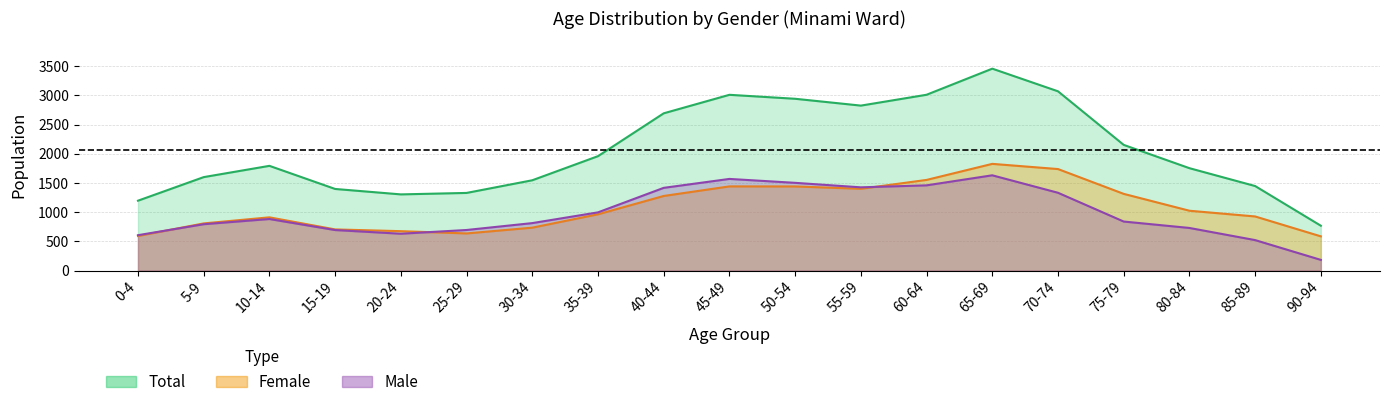

Where do female and male first cross each other?

0-4 and 5-9